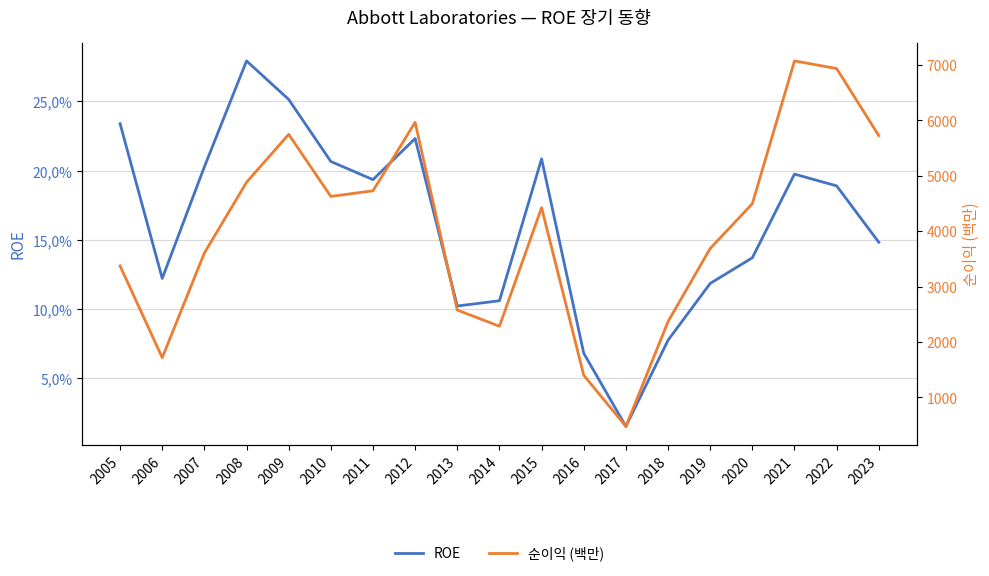

What is the difference between the highest and lowest values at 2014?

2283.9